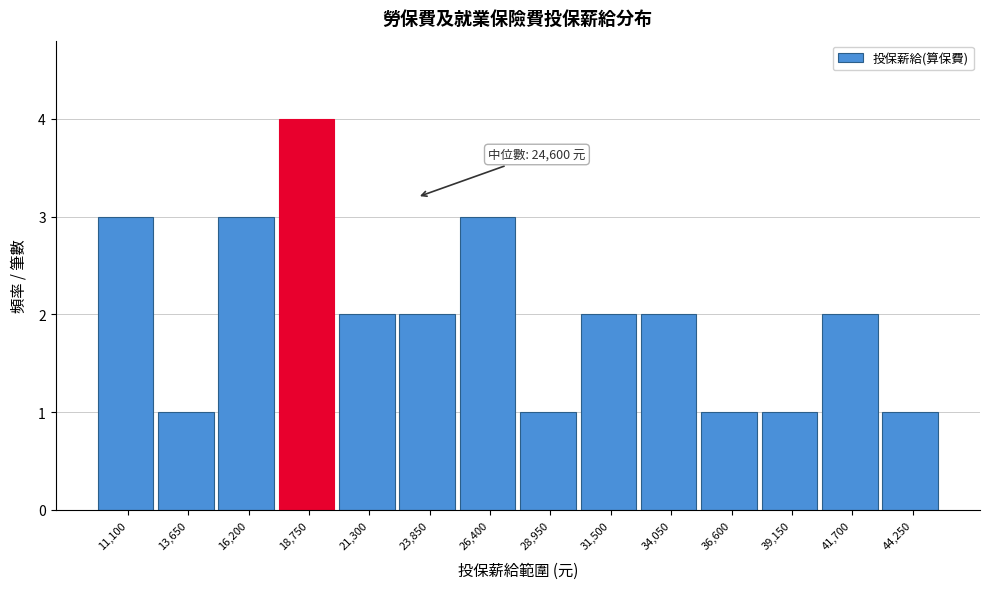

Reading right to left, what are all the values shown in this chart?

44,250=1	41,700=2	39,150=1	36,600=1	34,050=2	31,500=2	28,950=1	26,400=3	23,850=2	21,300=2	18,750=4	16,200=3	13,650=1	11,100=3